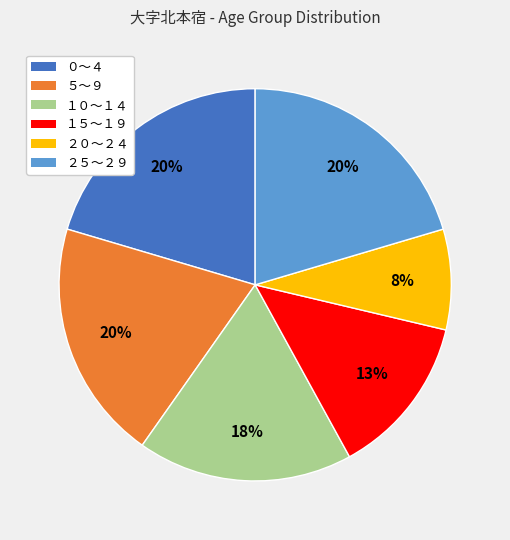

Which category has the smallest portion of the pie?

２０～２４